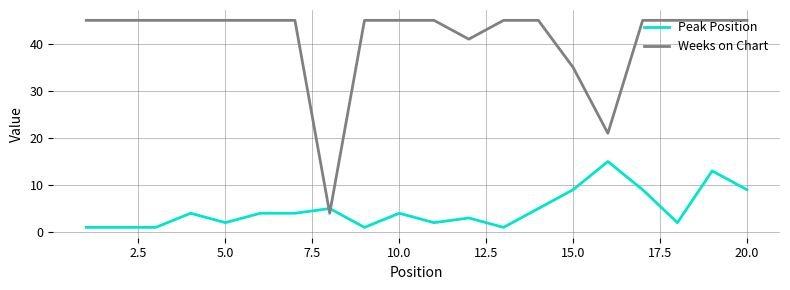

Does the chart display data point markers on the line(s)?

No